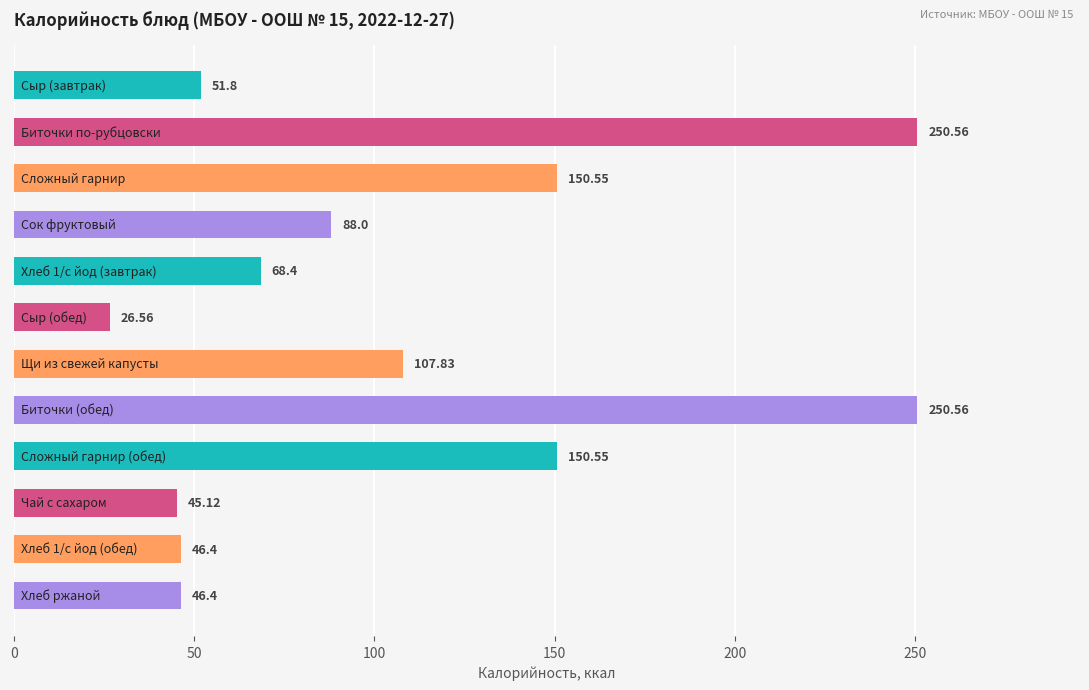

Does the chart contain any negative values?

No